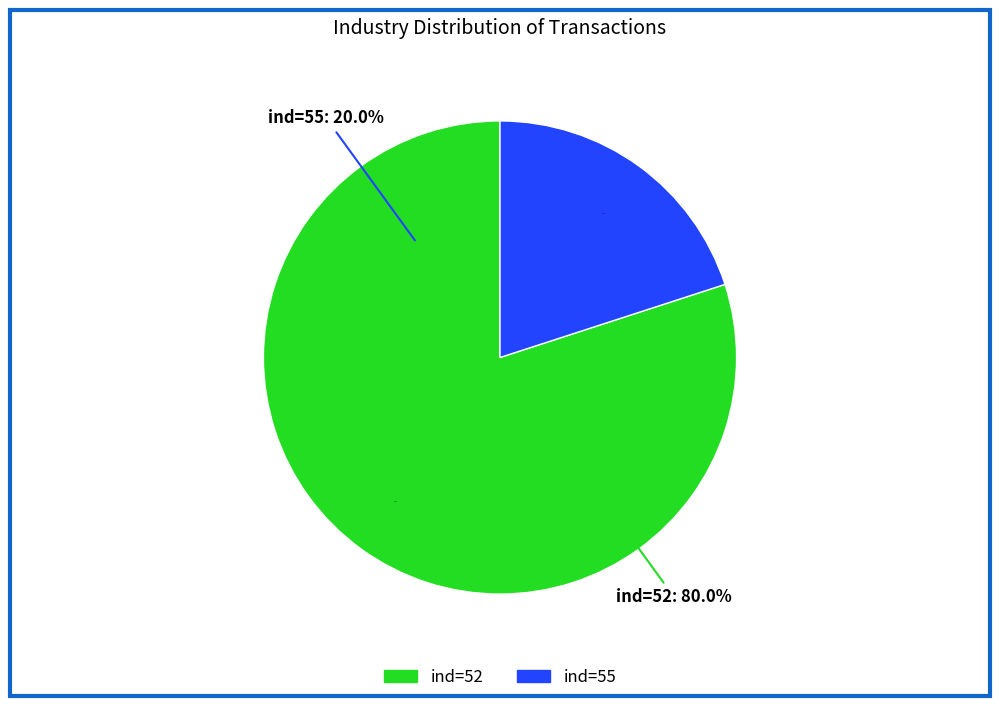

To the nearest percent, what is the difference between the largest and smallest slice percentages?

60%